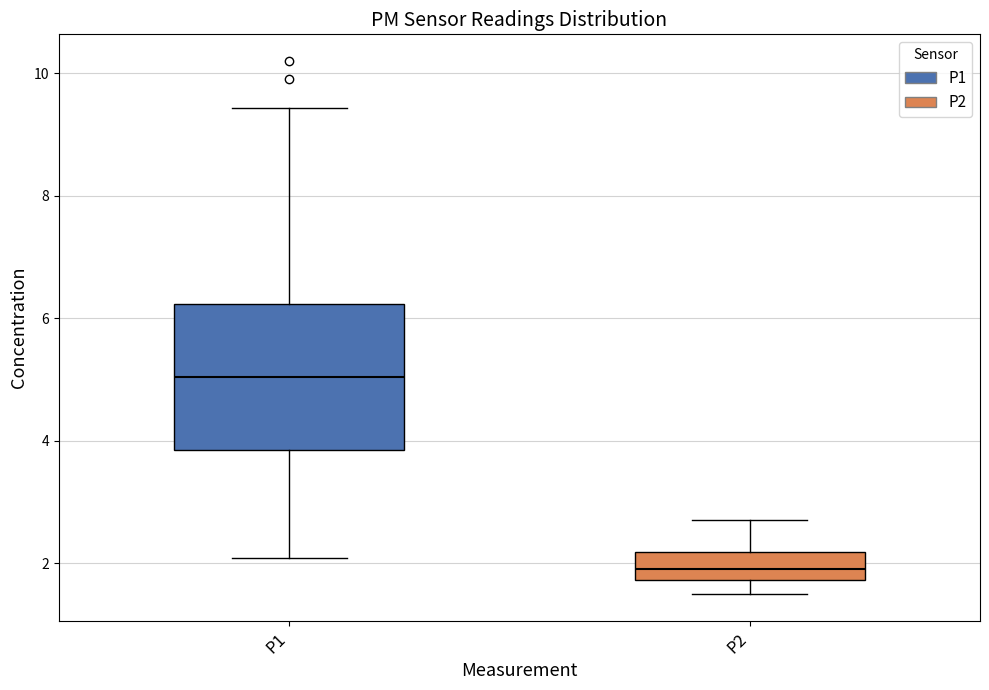

Where does the median line of the box for P2 sit on the y-axis? The values are not printed on the chart, so give them approximately, as read against the axis.

2.0